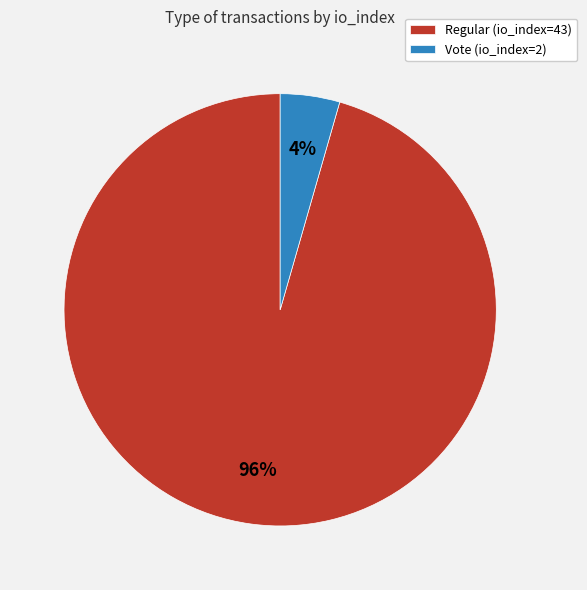

True or false: Regular (io_index=43) accounts for 86% of the total.

False